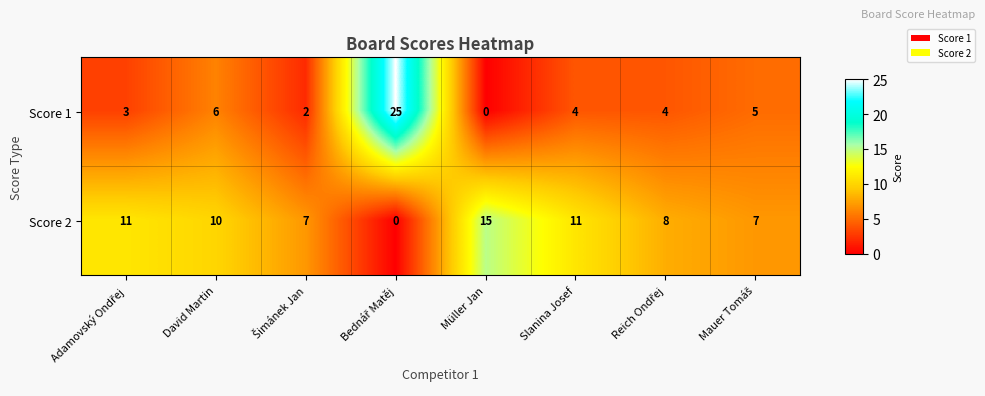

Rank the series by their maximum value, from highest to lowest.

Score 1, Score 2